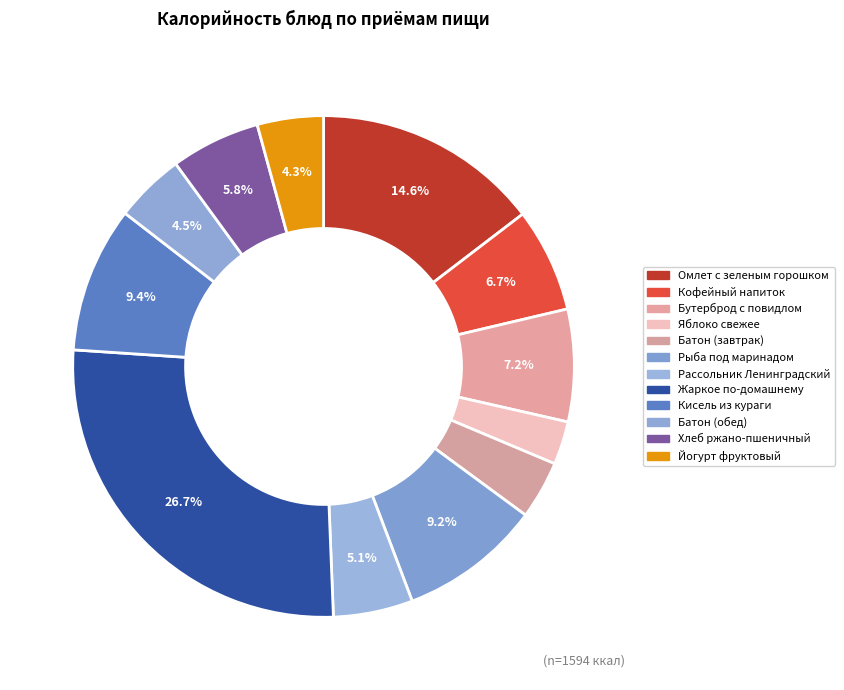

To the nearest percent, what portion does Хлеб ржано-пшеничный represent?

6%